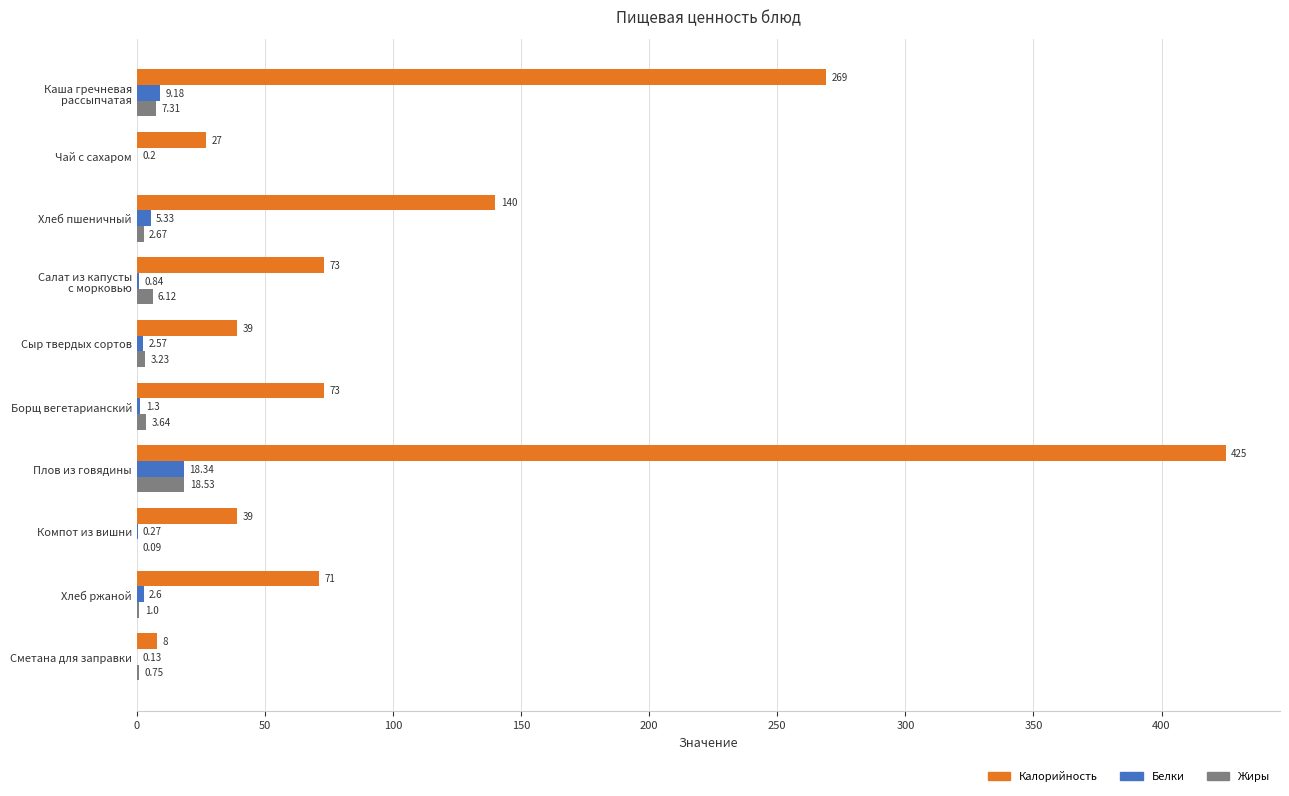

Which category has the highest value in the Калорийность series?

Плов из говядины